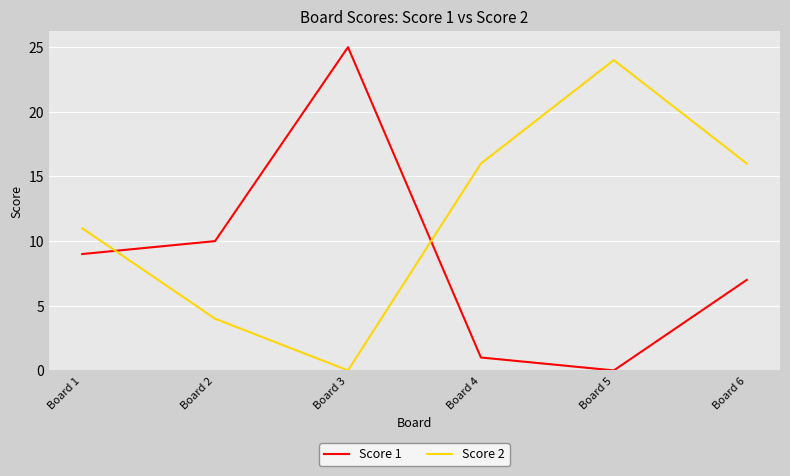

Which series changed the most between Board 3 and Board 5?

Score 1